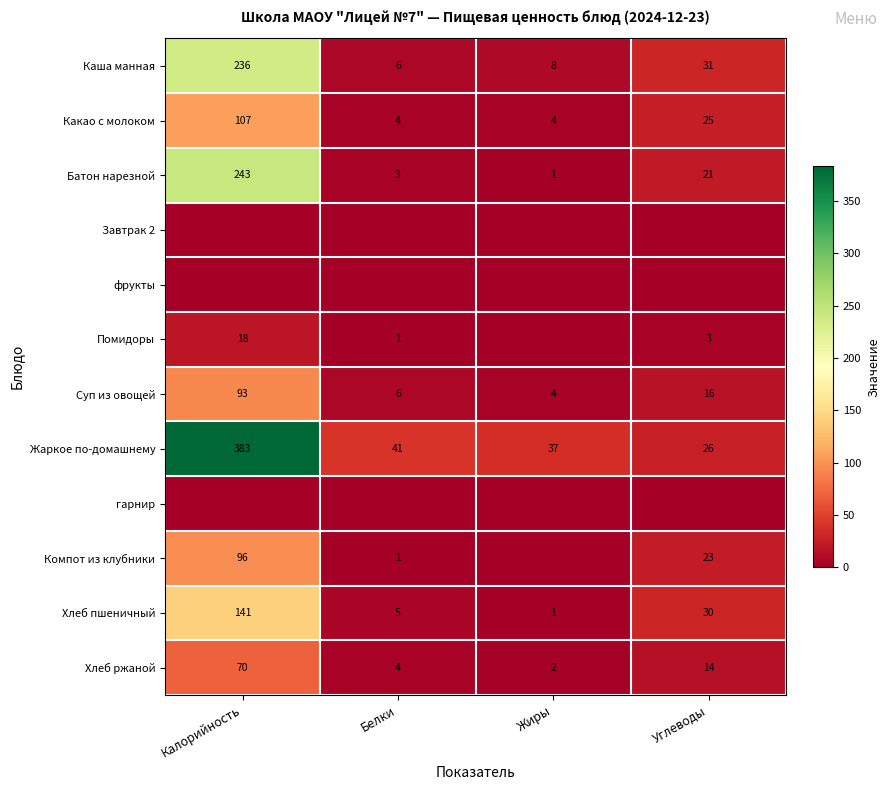

What is the approximate value of Суп из овощей at Жиры?

4